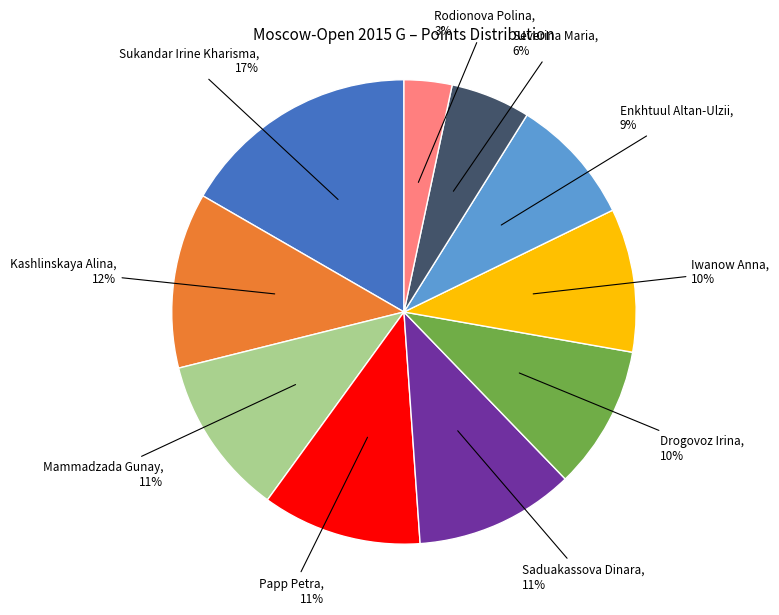

Do Iwanow Anna and Enkhtuul Altan-Ulzii together represent more than half of the pie?

No